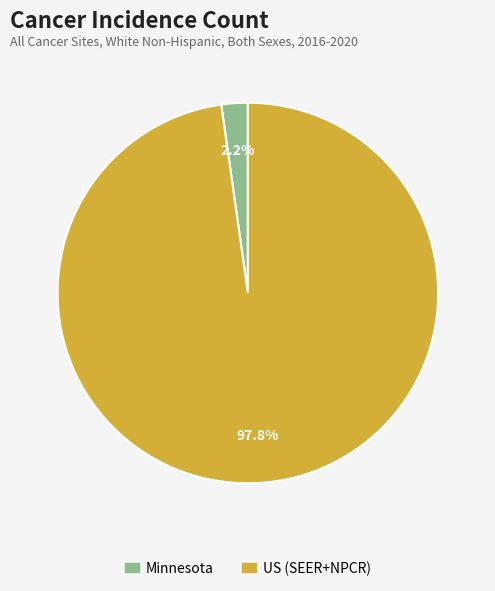

What is the smallest slice in the pie chart?

Minnesota